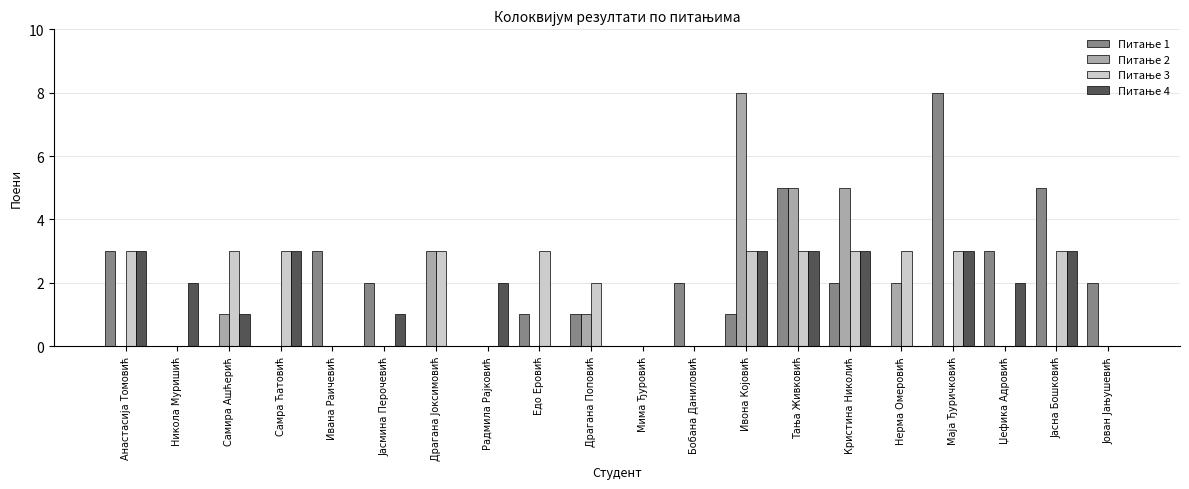

How many data points does each series have?

20